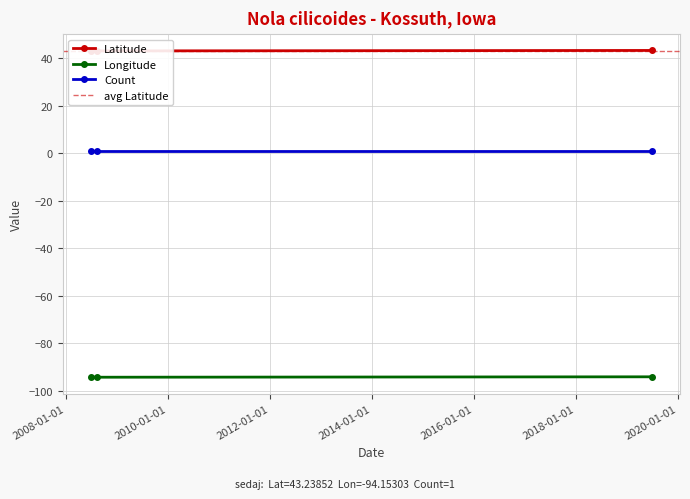

True or false: Longitude has a value of -165.4 at 2019-06-26.

False